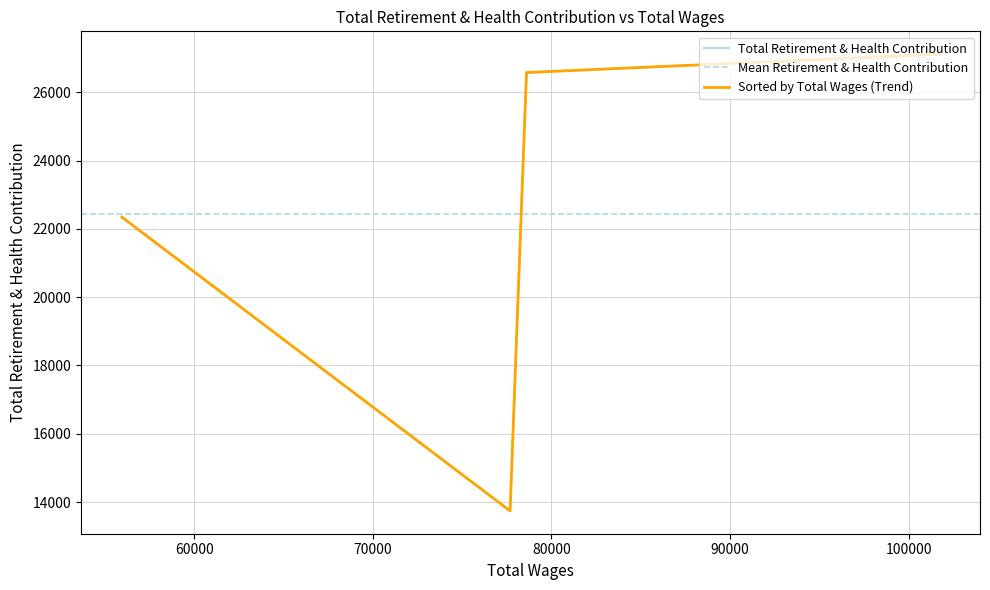

What is the minimum value shown in the chart?

13743